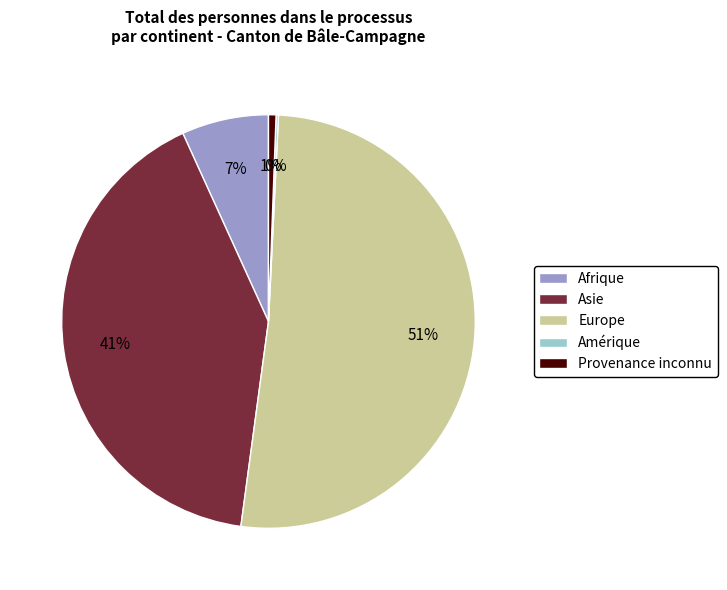

Between Afrique and Asie, which is larger?

Asie